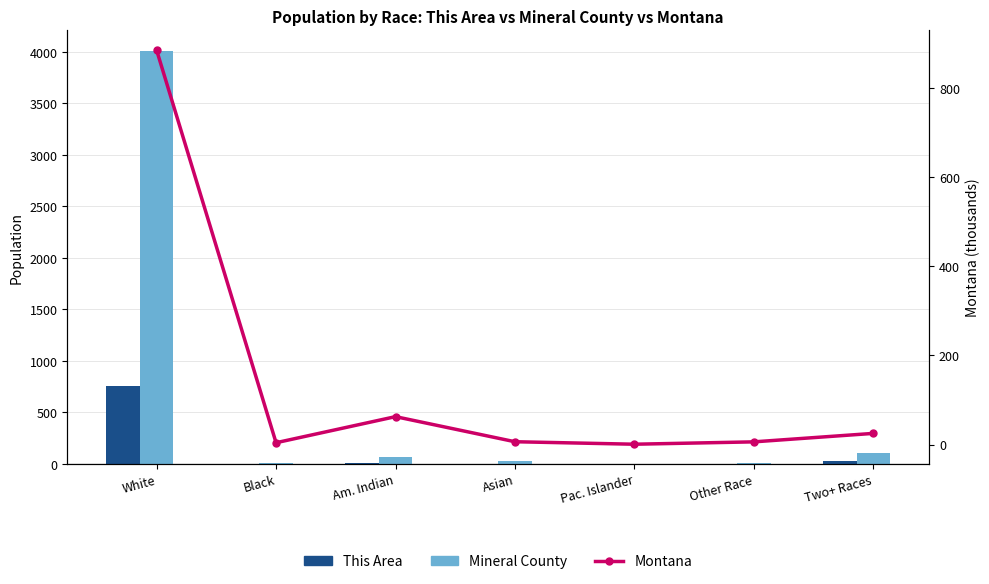

Reading left to right, what are all the values shown in this chart?

This Area: 759.0	4.0	7.0	2.0	0.0	4.0	25.0
Mineral County: 4007.0	11.0	63.0	30.0	0.0	10.0	102.0
Montana (thousands): 885.0	4.0	62.6	6.3	0.7	6.0	25.0